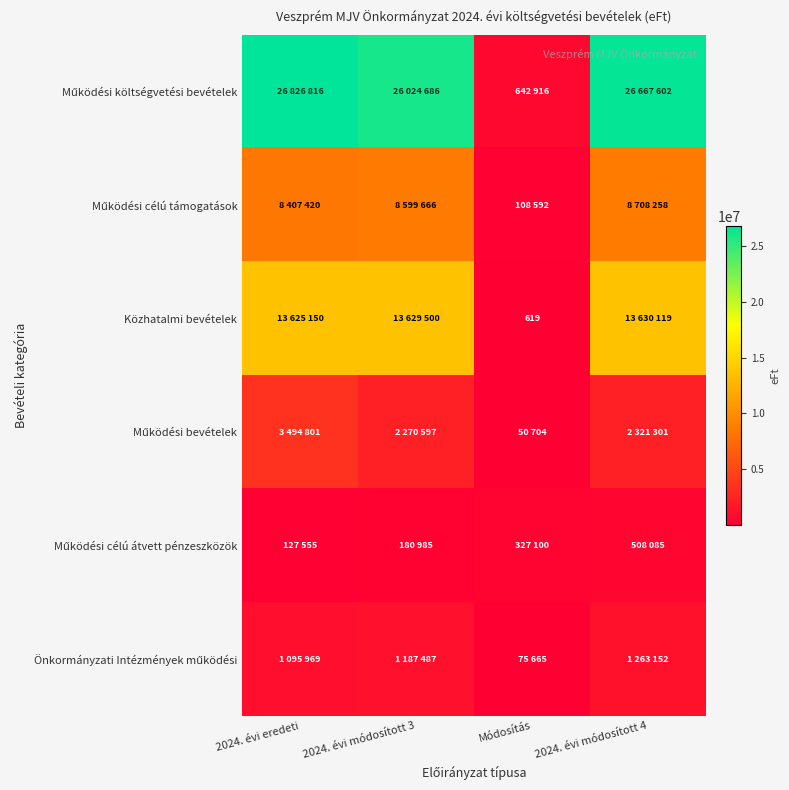

What value does the Közhatalmi bevételek series have at 2024. évi módosított 4, to the nearest 100?

13630100